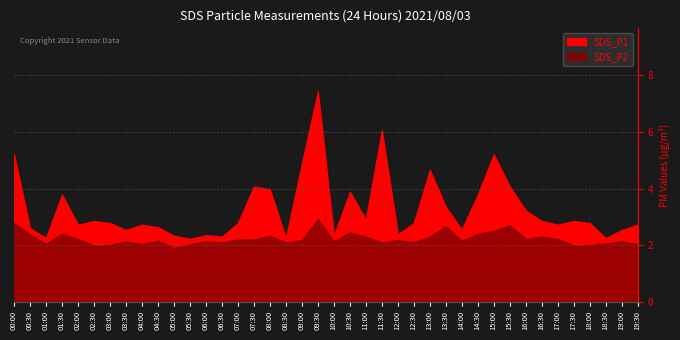

What is the highest value of the SDS_P2 series?

2.9